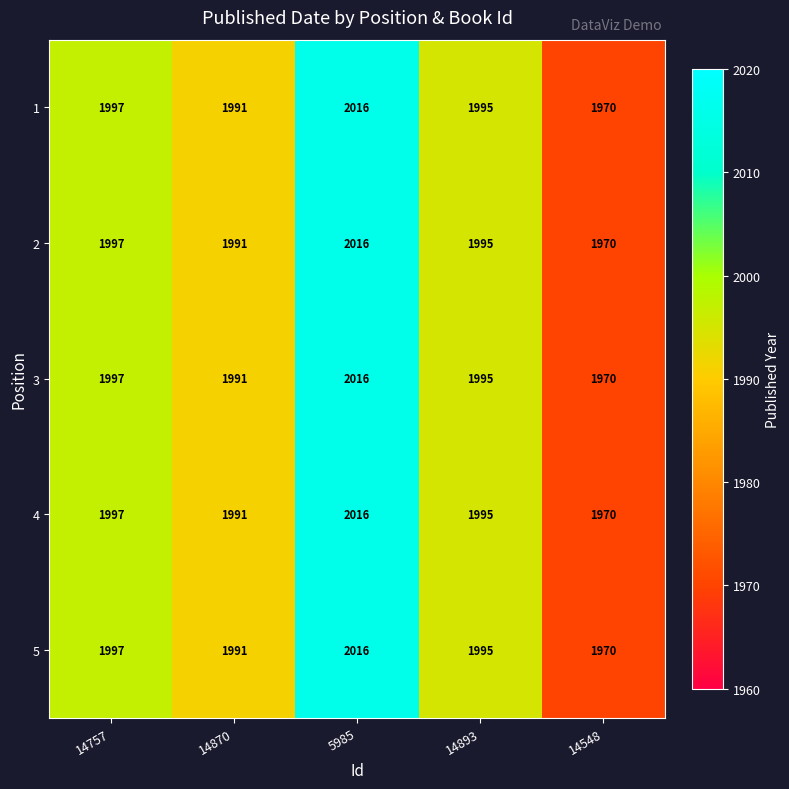

Reading left to right, extract all data points from this chart.

1: 1997	1991	2016	1995	1970
2: 1997	1991	2016	1995	1970
3: 1997	1991	2016	1995	1970
4: 1997	1991	2016	1995	1970
5: 1997	1991	2016	1995	1970